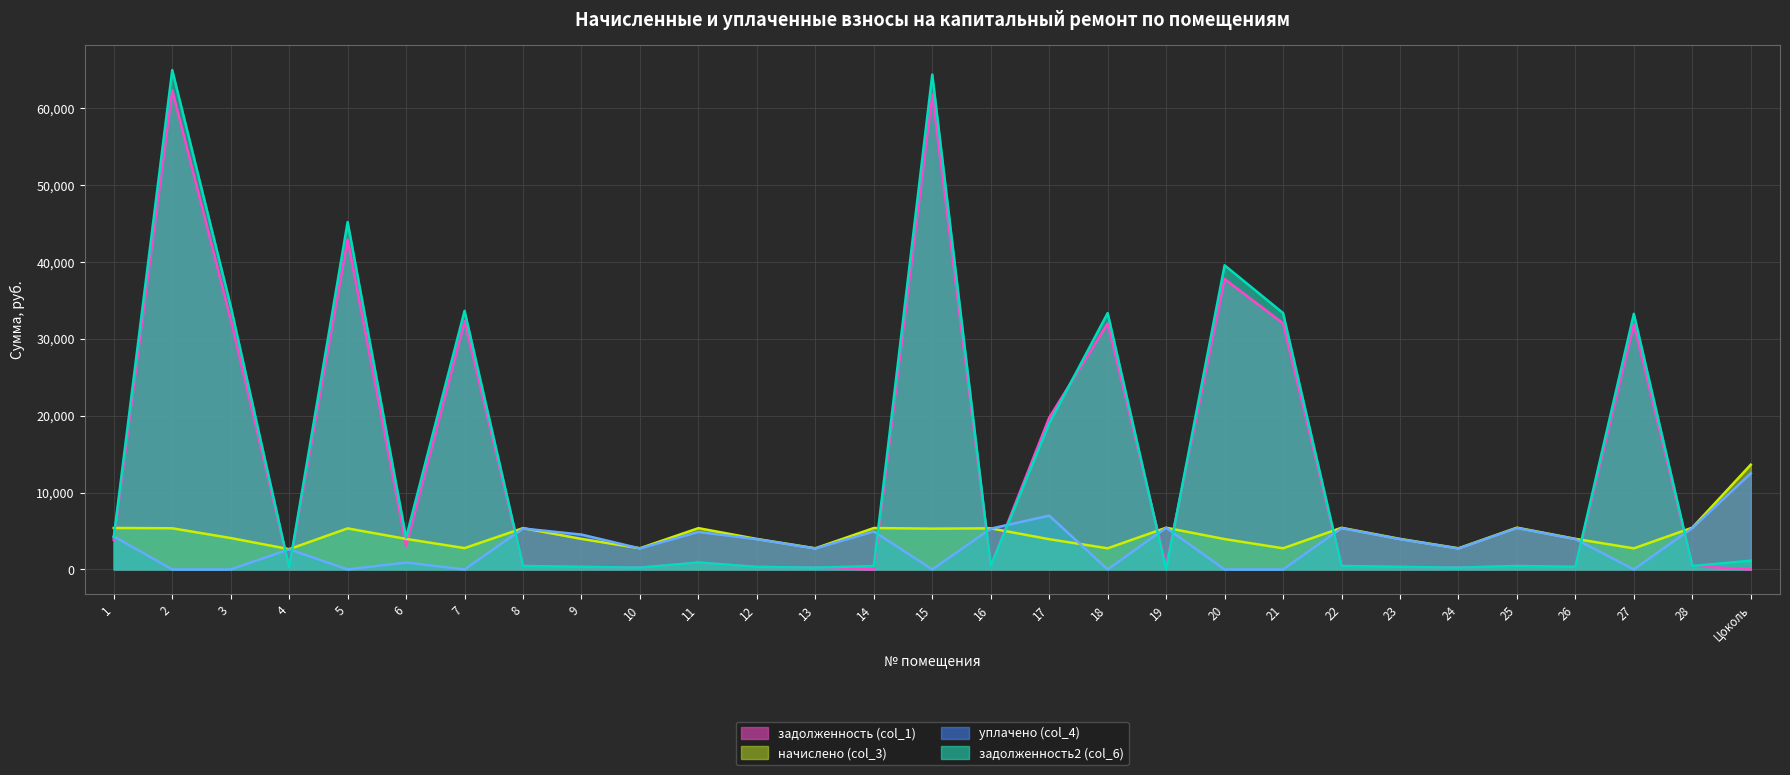

How many lines are shown in the chart?

4